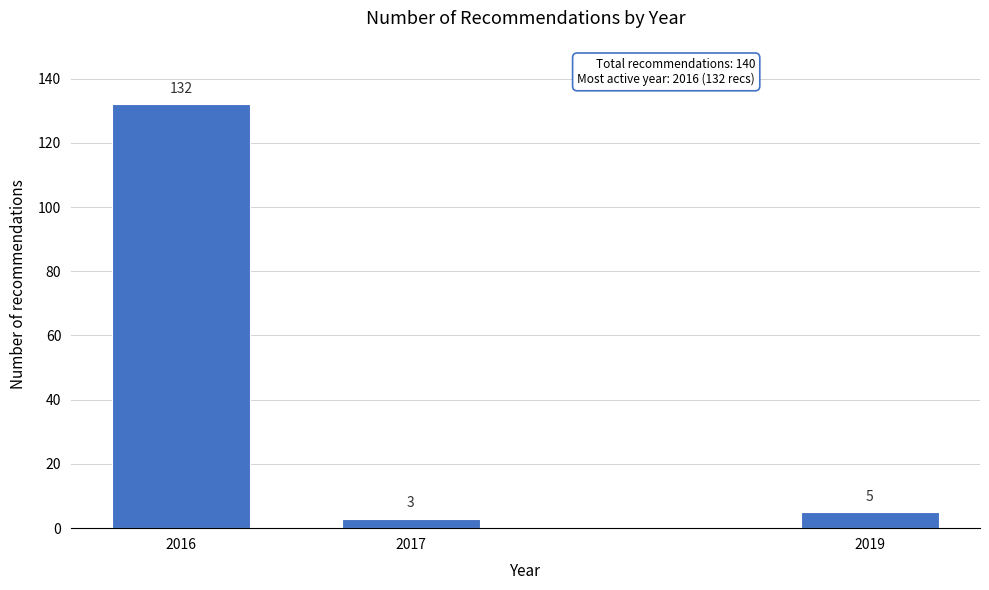

Reading left to right, transcribe all the data shown in this chart.

132	3	5